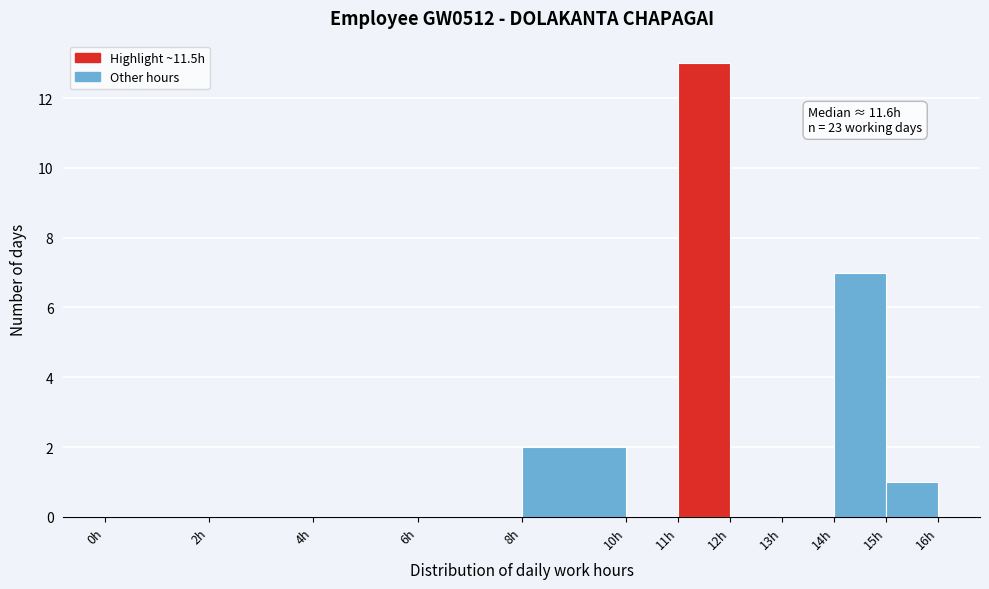

Over which range of the x-axis is the bar tallest?

11 to 12